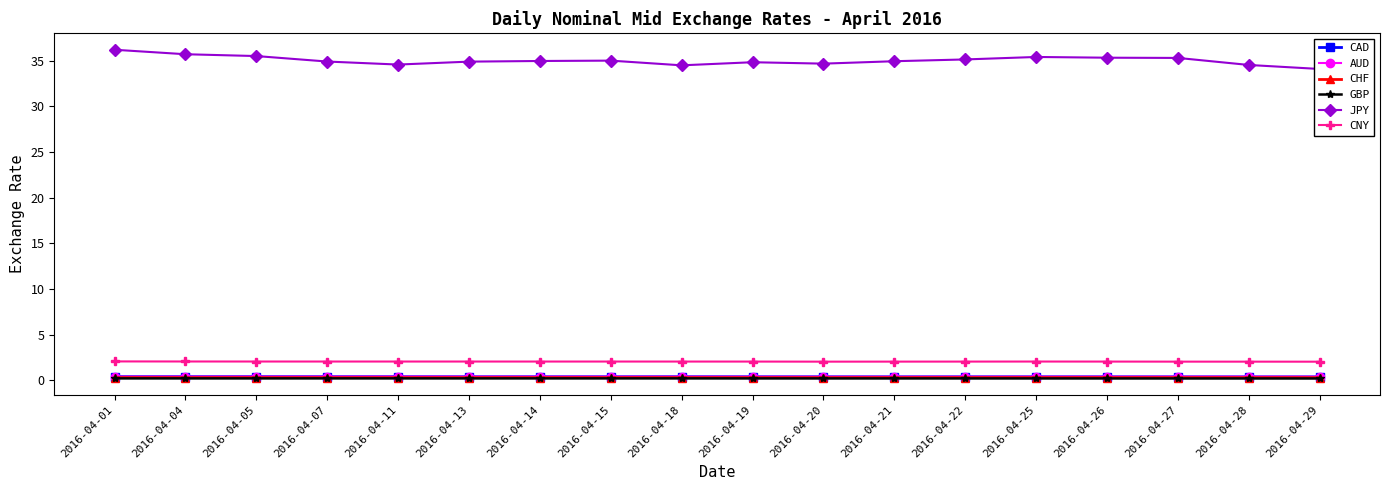

What is the total value across all series at 2016-04-22?

38.6